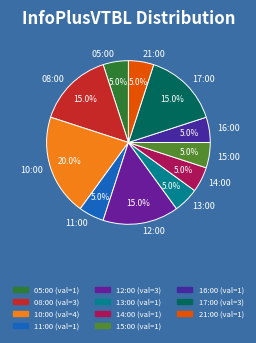

The 10:00 slice represents 20% of the pie. True or false?

True